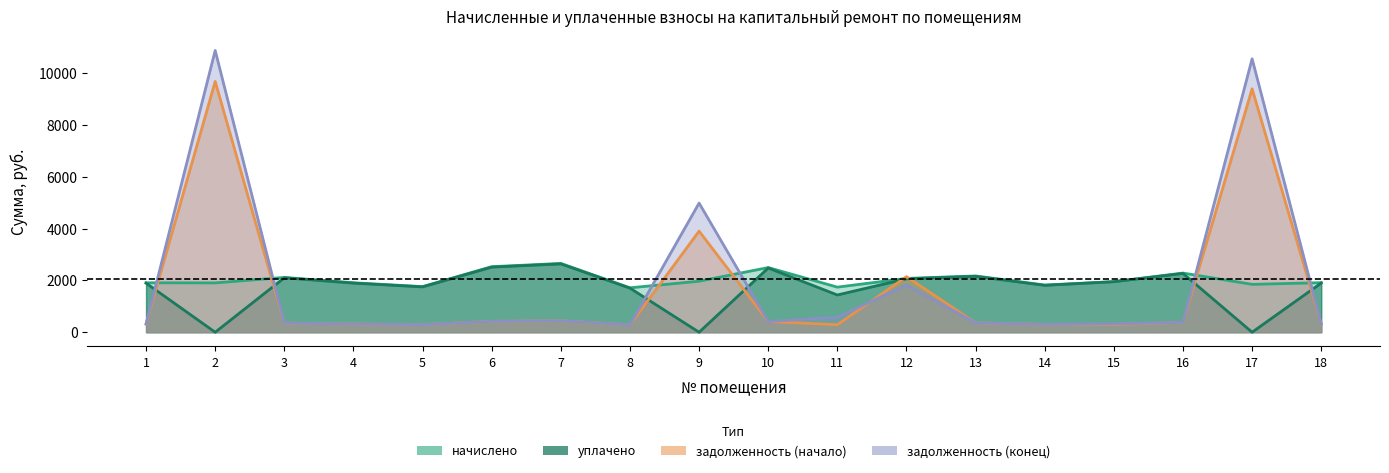

List the labels in order of задолженность (конец) value, largest first.

2, 17, 9, 12, 11, 7, 6, 10, 16, 13, 3, 15, 18, 1, 4, 14, 5, 8